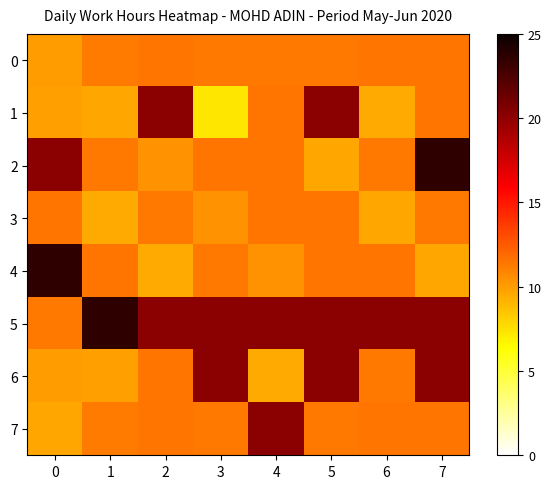

How many categories are shown in the chart?

8